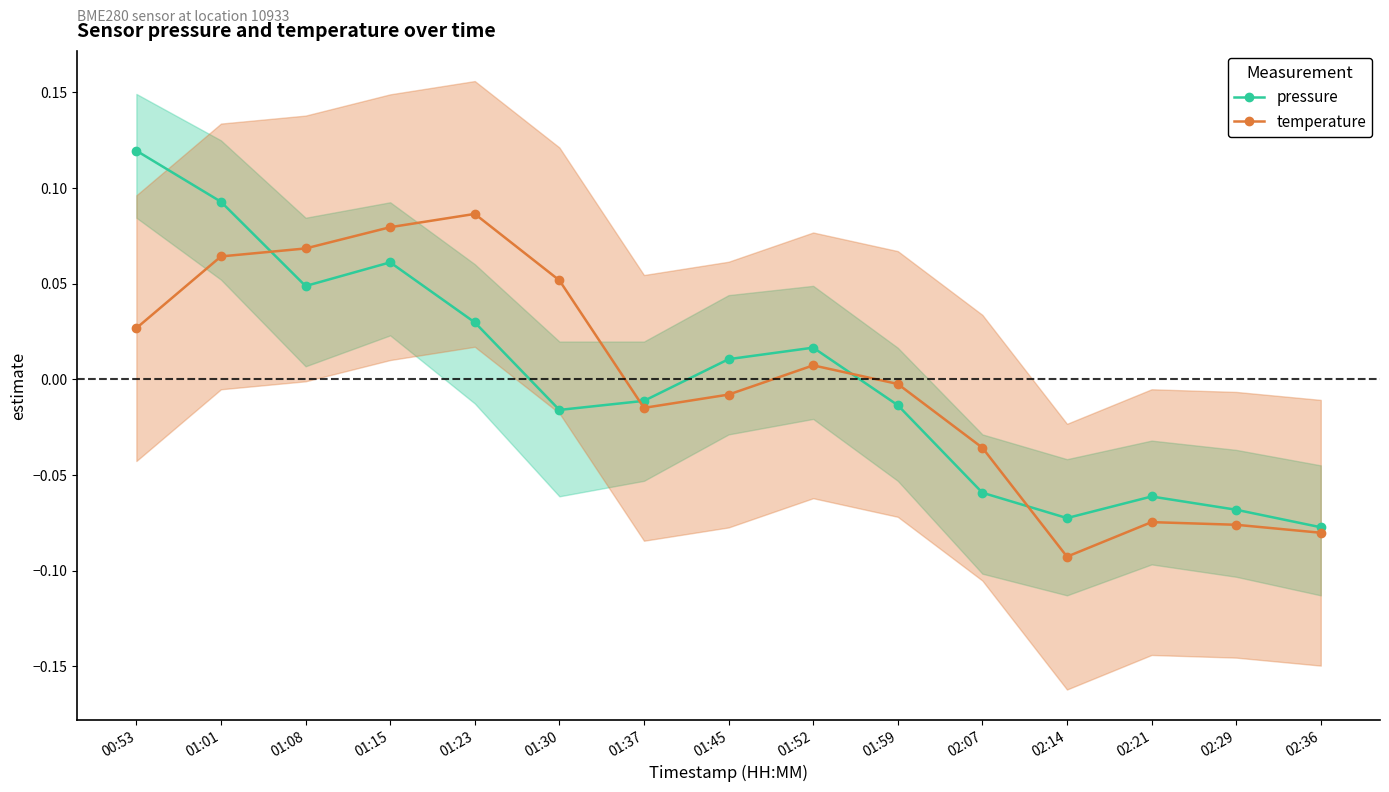

Between 01:52 and 02:07, which series saw the biggest shift?

pressure